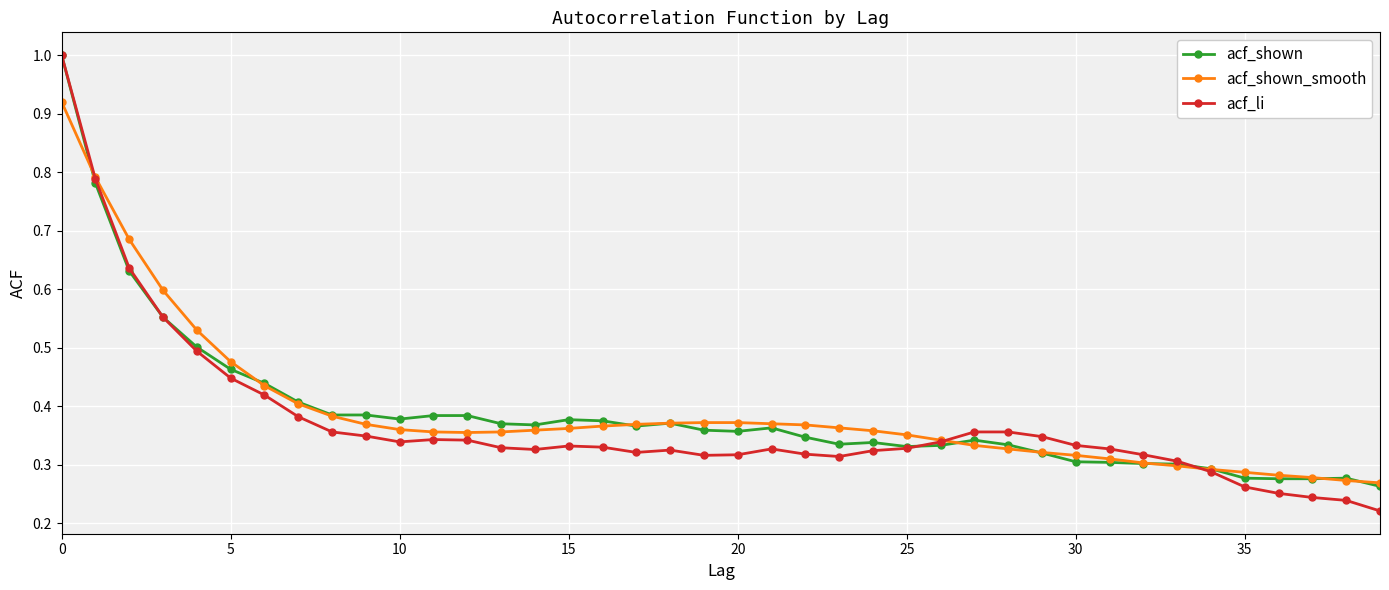

What is the value of the acf_li point at the 1st from the left?

1.0